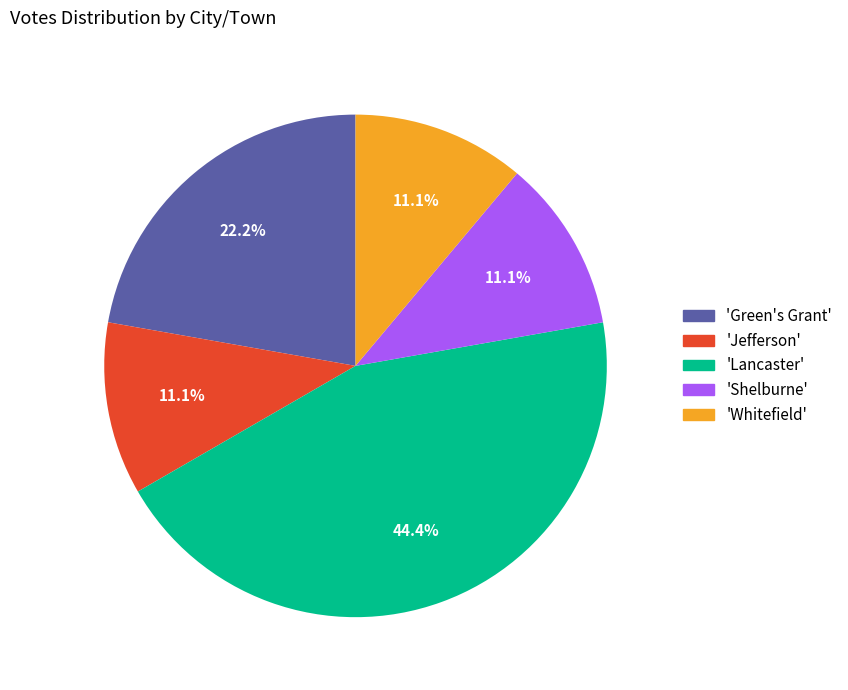

Is there a majority slice in this chart?

No